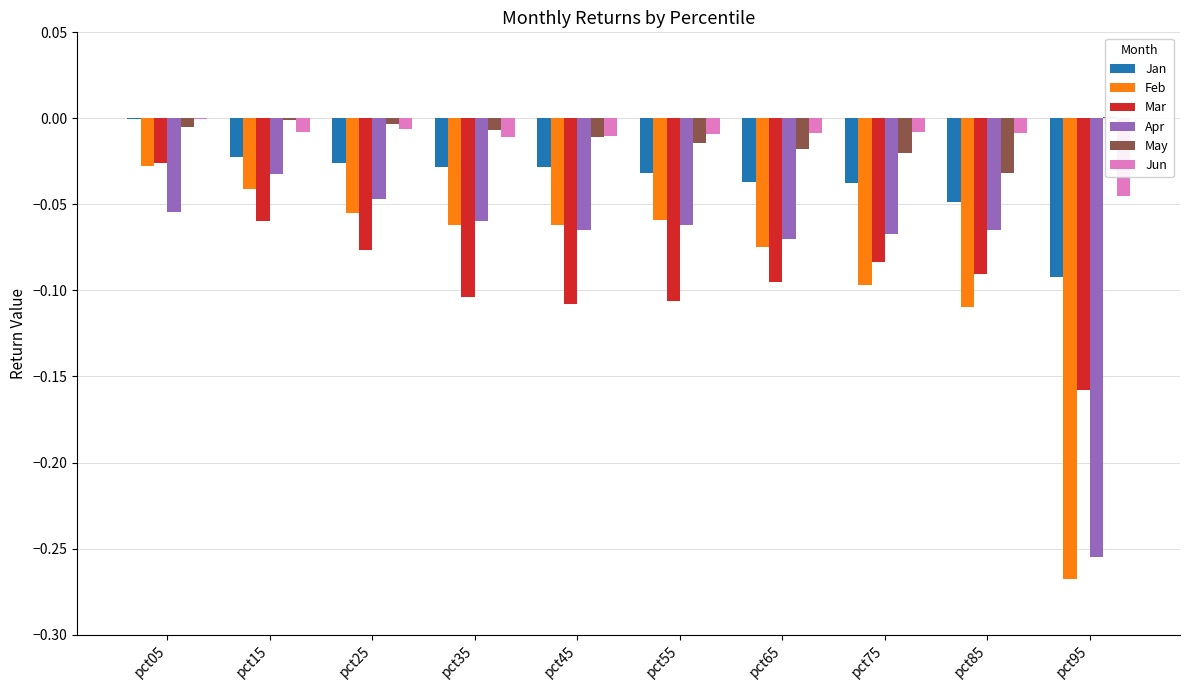

Reading right to left, list all the values displayed in this chart.

Jan: pct95=-0.1	pct85=-0.0	pct75=-0.0	pct65=-0.0	pct55=-0.0	pct45=-0.0	pct35=-0.0	pct25=-0.0	pct15=-0.0	pct05=-0.0
Feb: pct95=-0.3	pct85=-0.1	pct75=-0.1	pct65=-0.1	pct55=-0.1	pct45=-0.1	pct35=-0.1	pct25=-0.1	pct15=-0.0	pct05=-0.0
Mar: pct95=-0.2	pct85=-0.1	pct75=-0.1	pct65=-0.1	pct55=-0.1	pct45=-0.1	pct35=-0.1	pct25=-0.1	pct15=-0.1	pct05=-0.0
Apr: pct95=-0.3	pct85=-0.1	pct75=-0.1	pct65=-0.1	pct55=-0.1	pct45=-0.1	pct35=-0.1	pct25=-0.0	pct15=-0.0	pct05=-0.1
May: pct95=0.0	pct85=-0.0	pct75=-0.0	pct65=-0.0	pct55=-0.0	pct45=-0.0	pct35=-0.0	pct25=-0.0	pct15=-0.0	pct05=-0.0
Jun: pct95=-0.0	pct85=-0.0	pct75=-0.0	pct65=-0.0	pct55=-0.0	pct45=-0.0	pct35=-0.0	pct25=-0.0	pct15=-0.0	pct05=-0.0